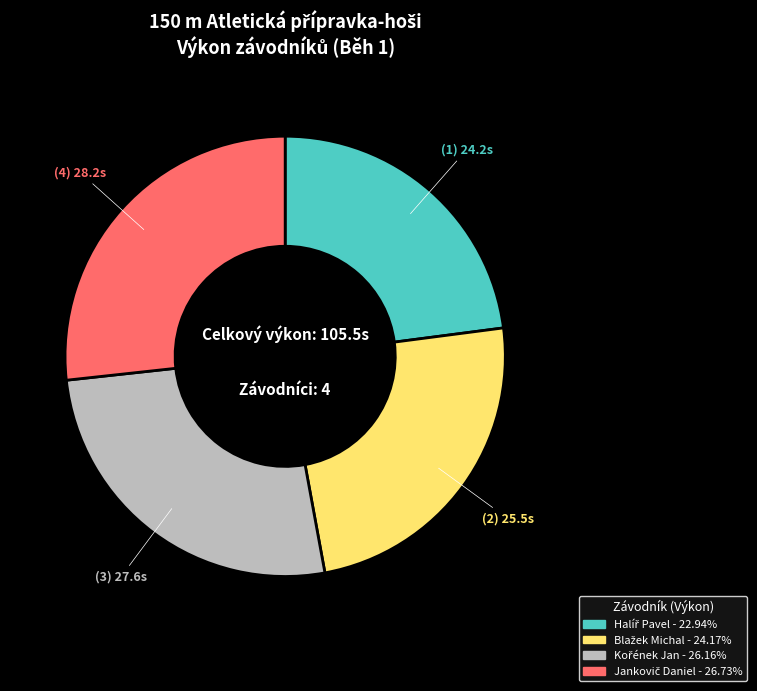

Is there a majority slice in this chart?

No